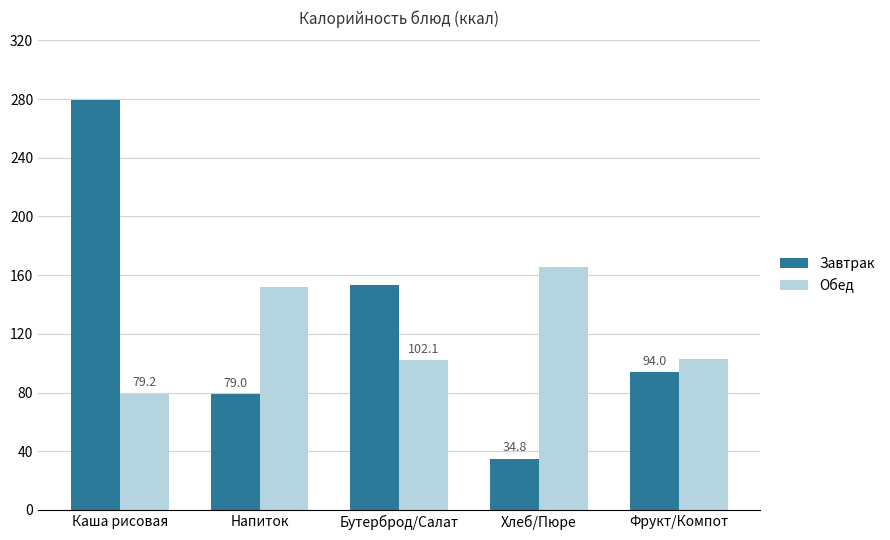

Rank the series by their maximum value, from highest to lowest.

Завтрак, Обед